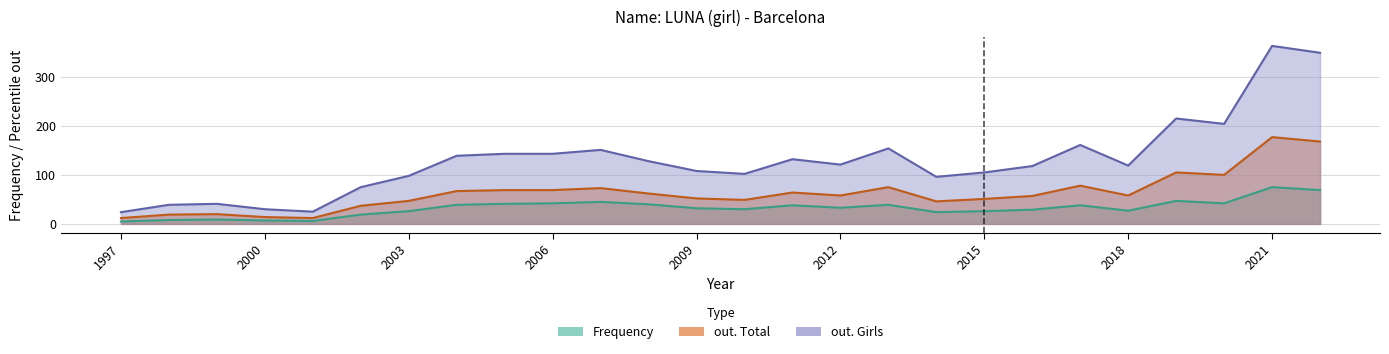

Rank the series by their average value, from highest to lowest.

out. Girls, out. Total, Frequency